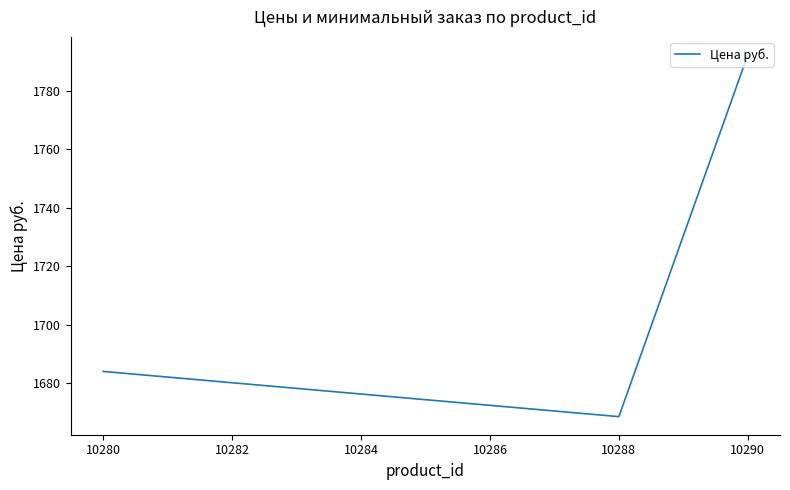

How many lines are shown in the chart?

1